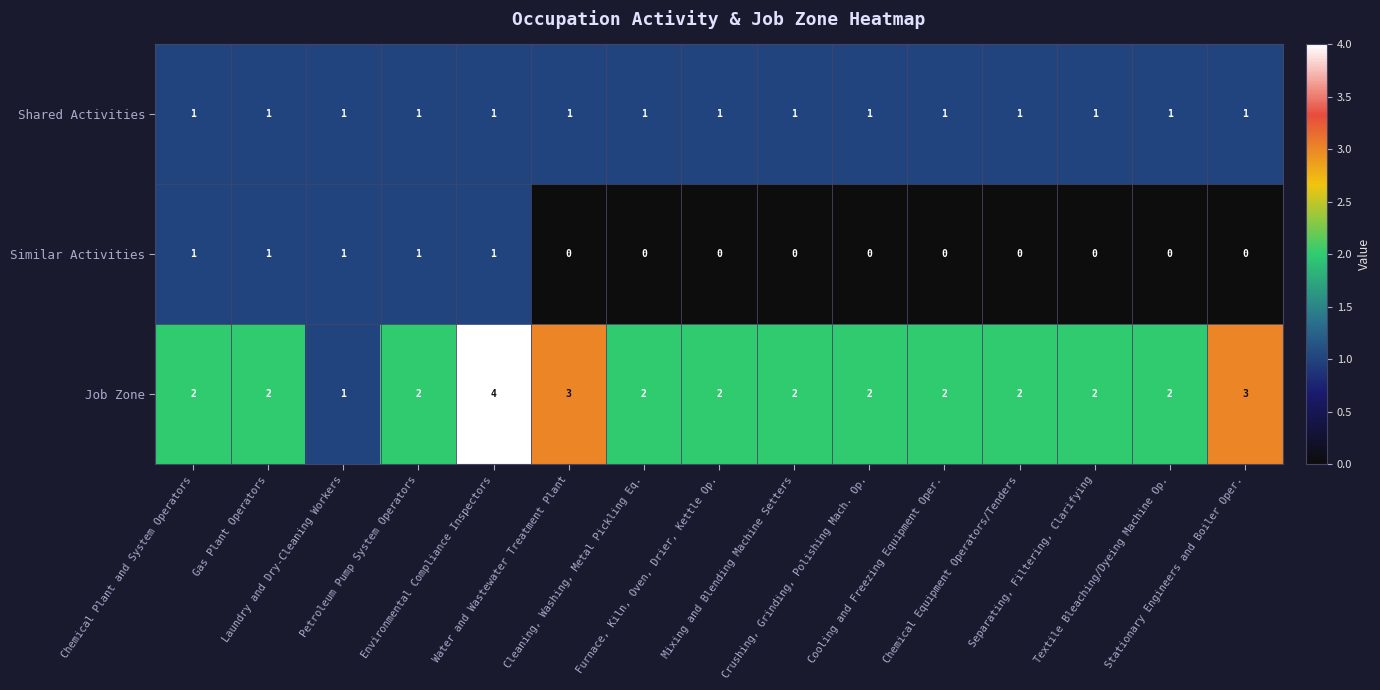

How many Similar Activities values are between 0 and 1?

15